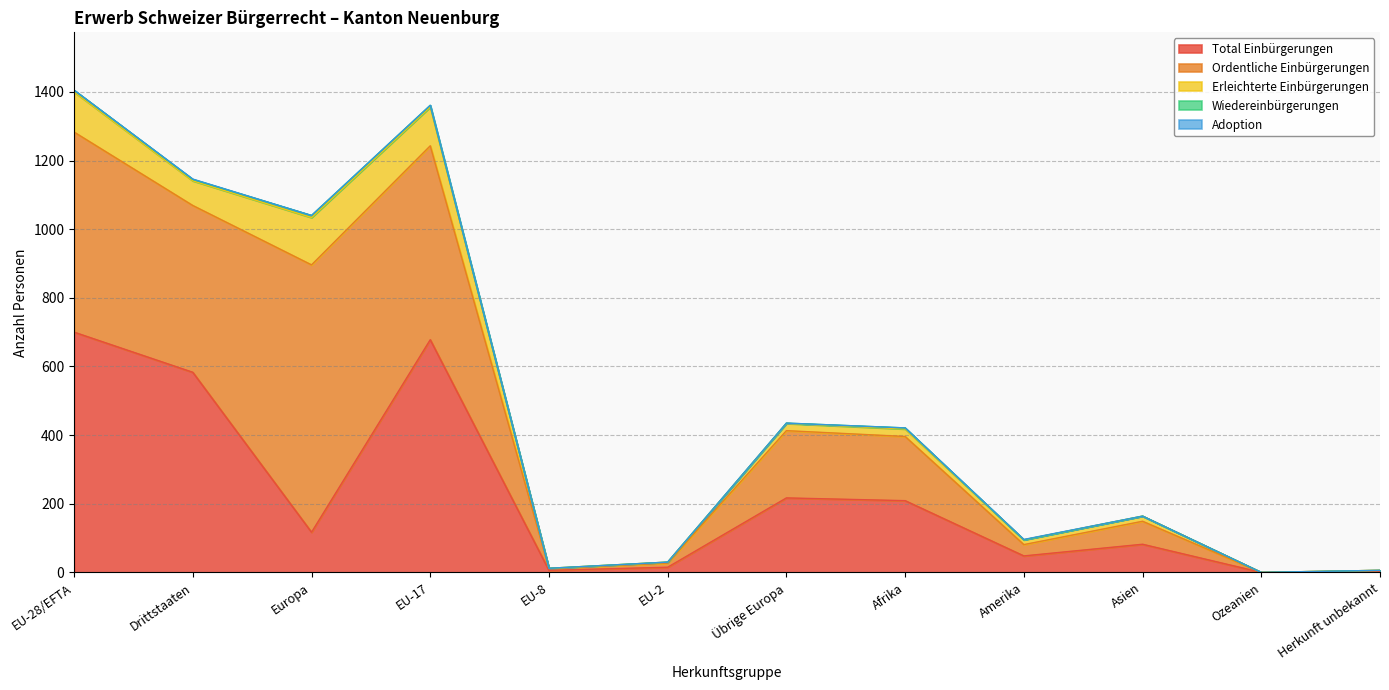

What are all the series names shown in the legend?

Total Einbürgerungen, Ordentliche Einbürgerungen, Erleichterte Einbürgerungen, Wiedereinbürgerungen, Adoption